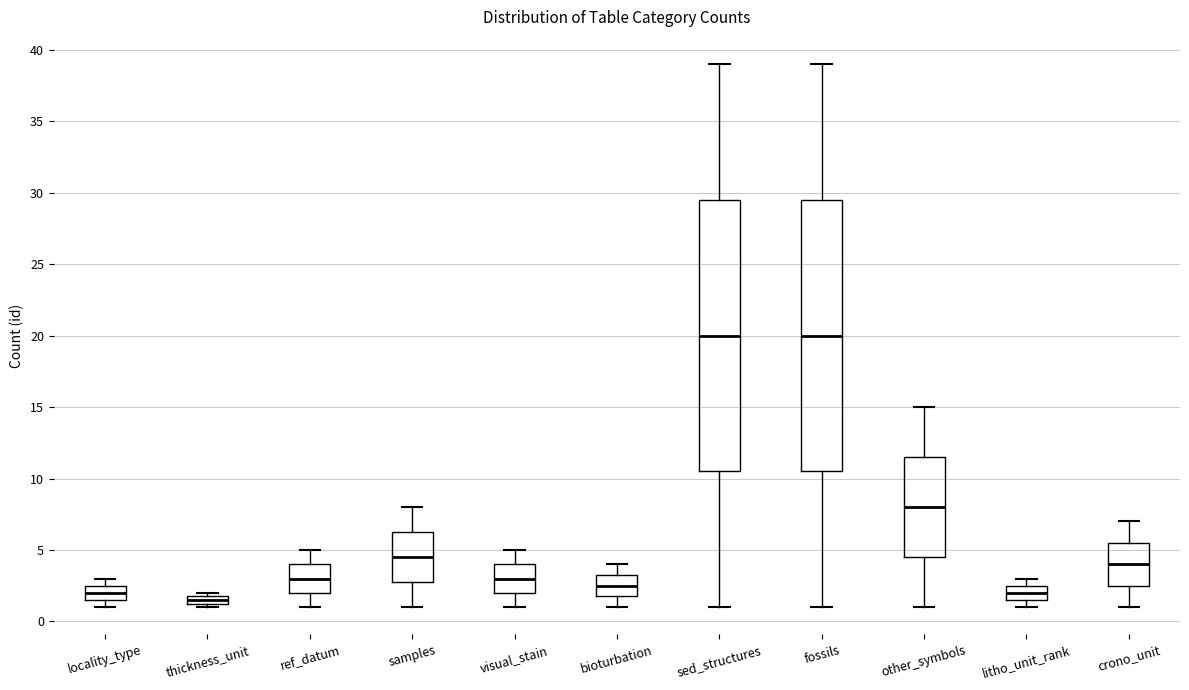

Where does the upper whisker of the box for fossils end on the y-axis? The values are not printed on the chart, so give them approximately, as read against the axis.

39.0